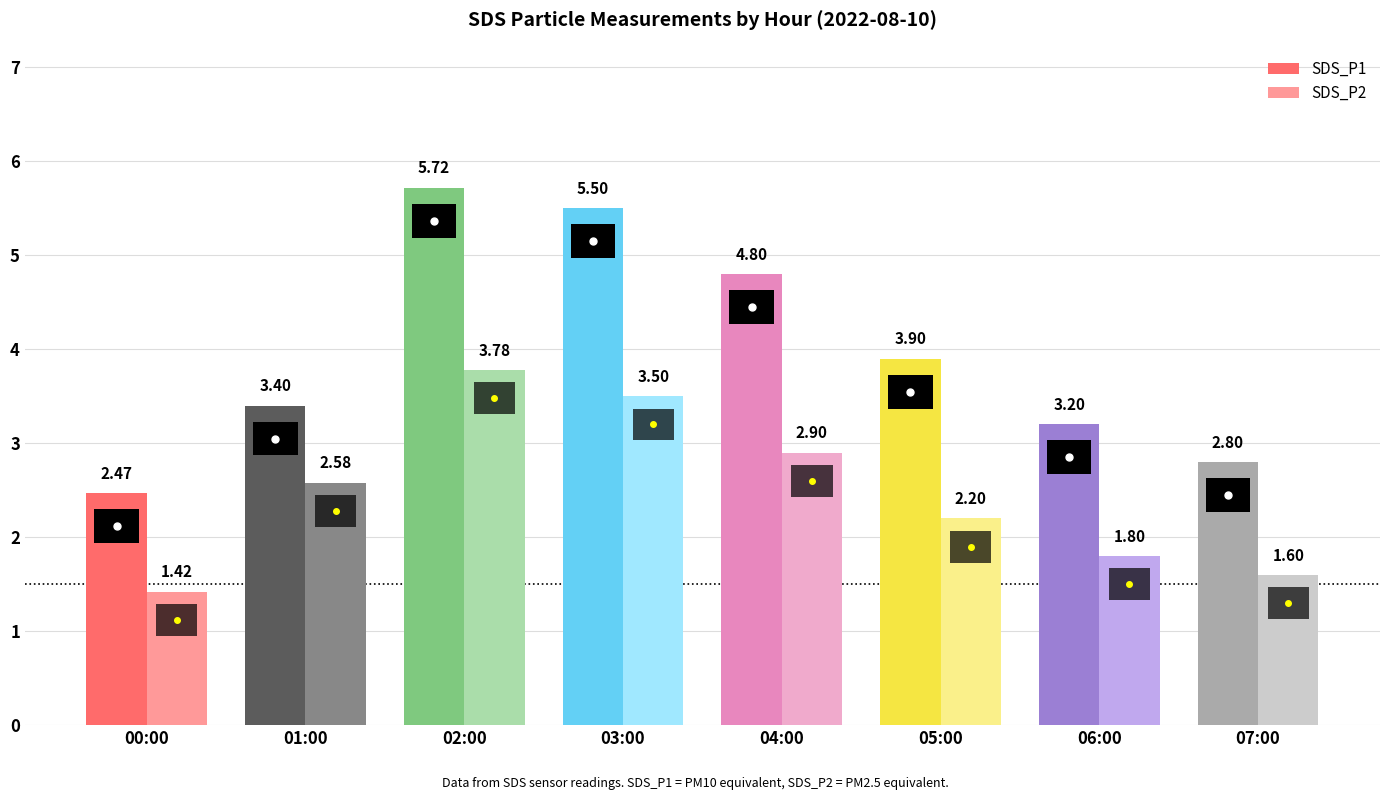

What is the total value across all series at 03:00?

9.0